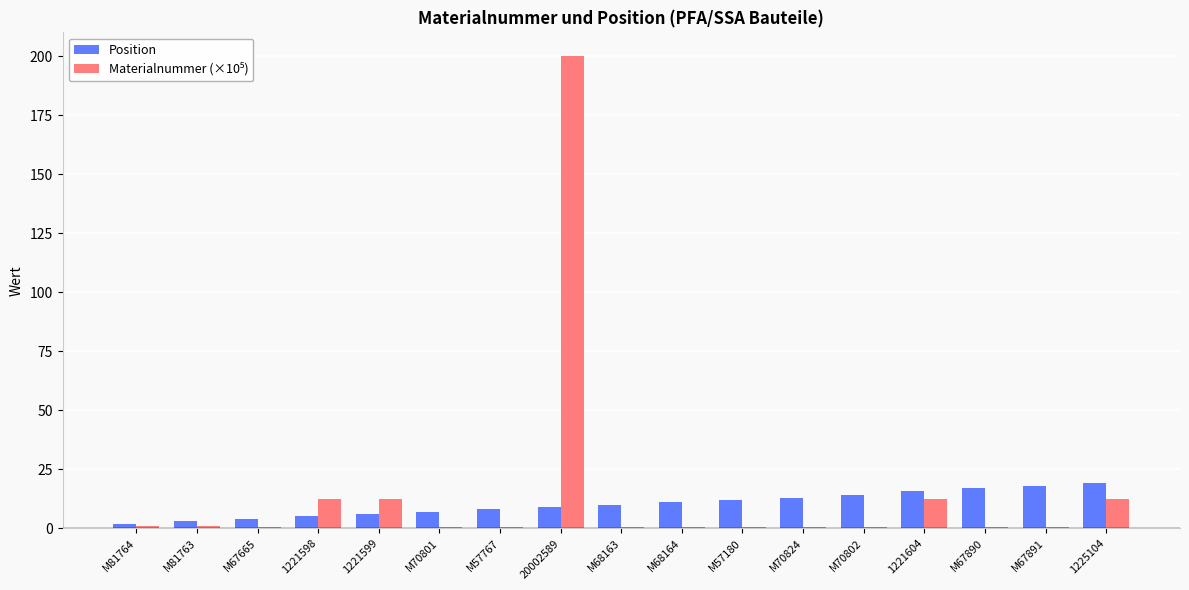

The Position series shows 4.0 at M67665. True or false?

True